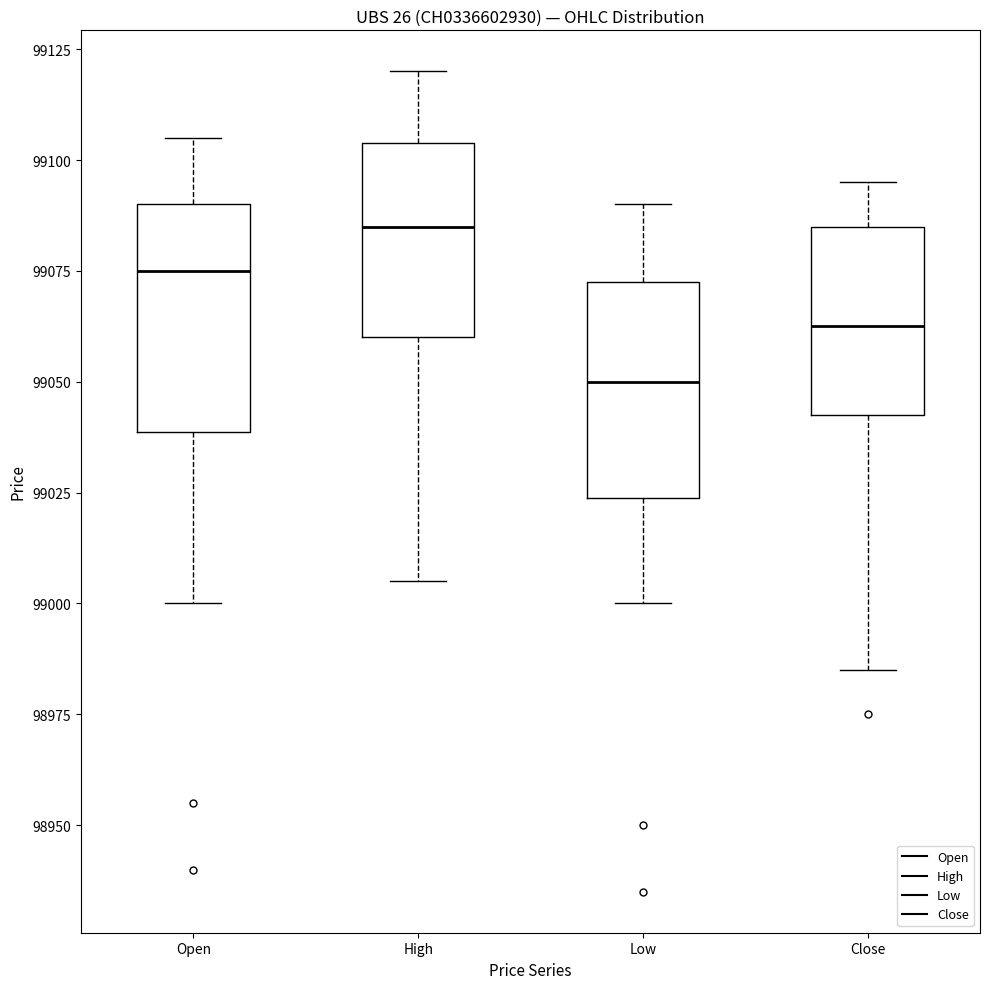

Reading left to right, transcribe this box plot: for each box, give where its median line is, the range the box spans, and where its two whiskers end, as read against the y-axis. The values are not printed on the chart, so give them approximately, as read against the axis.

Open: median 99075, box 99040 to 99090, whiskers 99000 to 99105
High: median 99085, box 99060 to 99105, whiskers 99005 to 99120
Low: median 99050, box 99025 to 99075, whiskers 99000 to 99090
Close: median 99065, box 99045 to 99085, whiskers 98985 to 99095